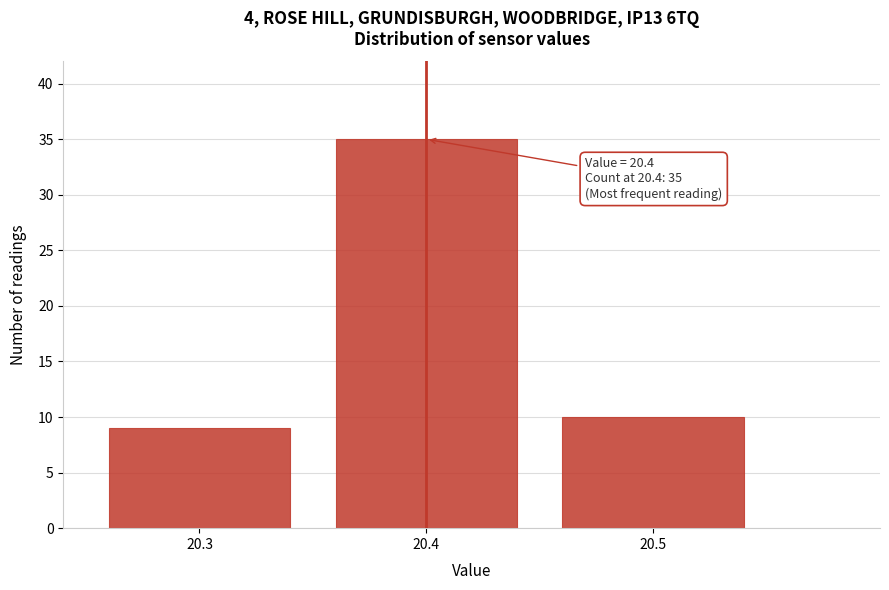

Over which range of the x-axis is the bar tallest?

20.35 to 20.45